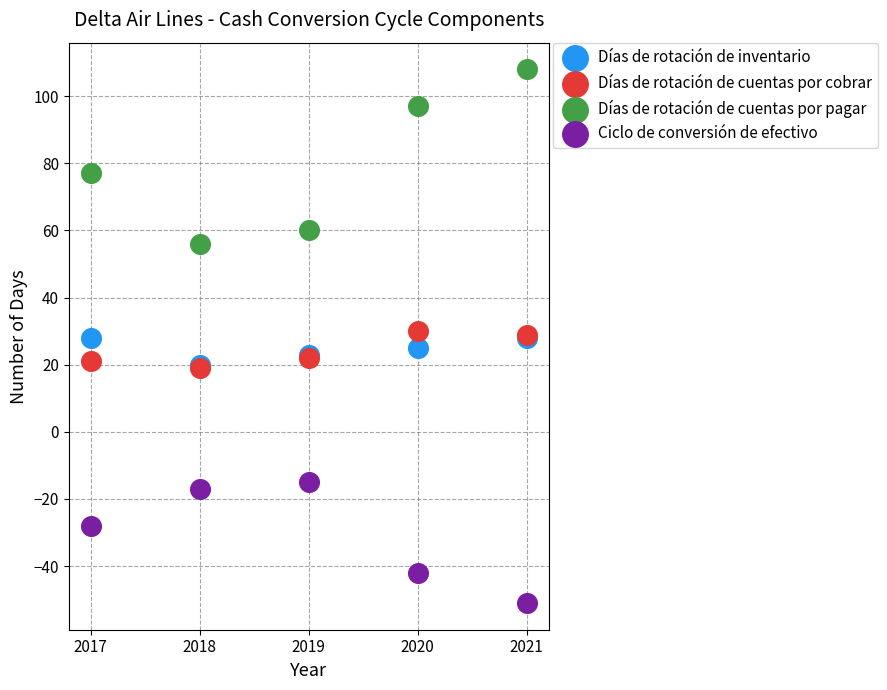

What are all the series names shown in the legend?

Días de rotación de inventario, Días de rotación de cuentas por cobrar, Días de rotación de cuentas por pagar, Ciclo de conversión de efectivo